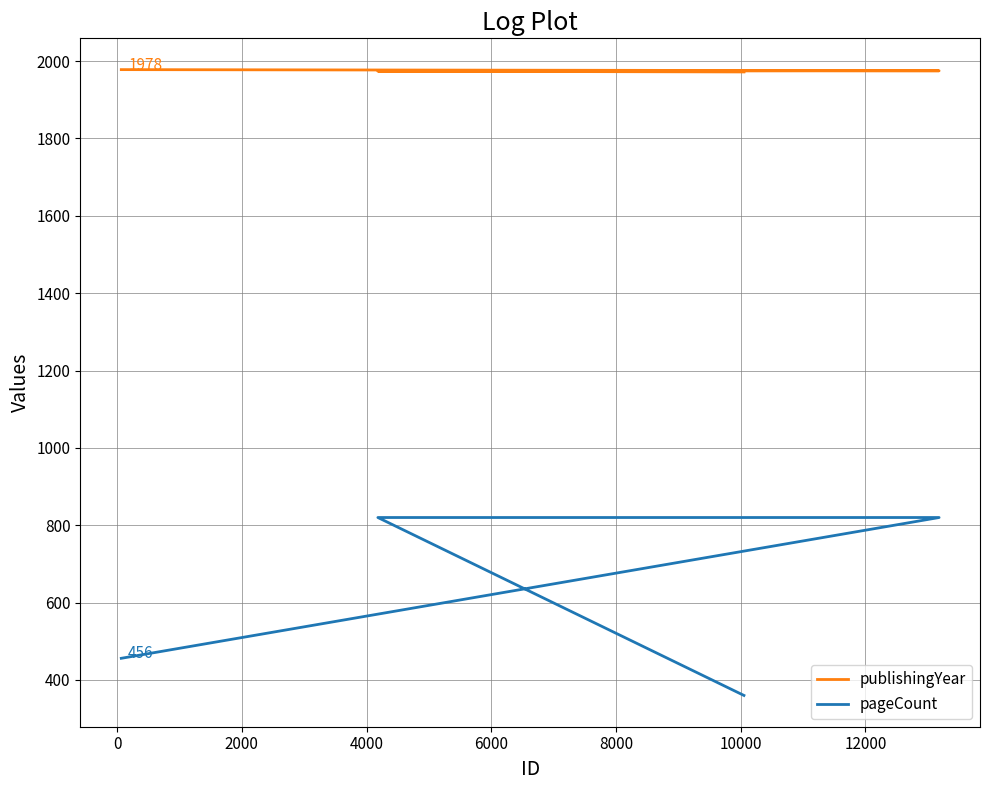

Is the value of publishingYear at 0 greater than the value of pageCount at −2000?

Yes